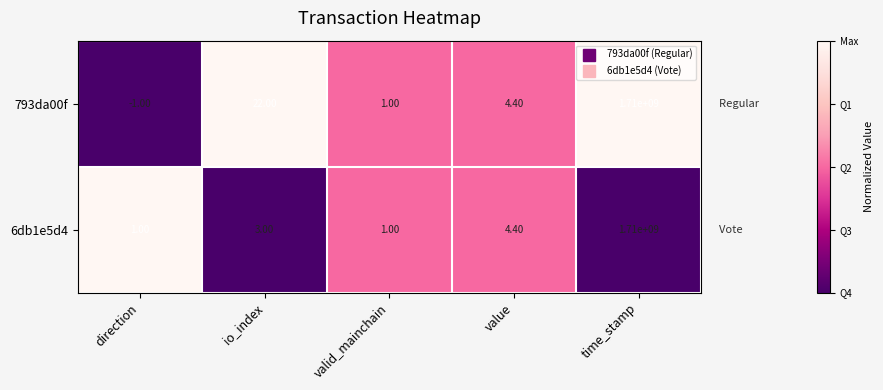

Which series changed the most between io_index and time_stamp?

6db1e5d4